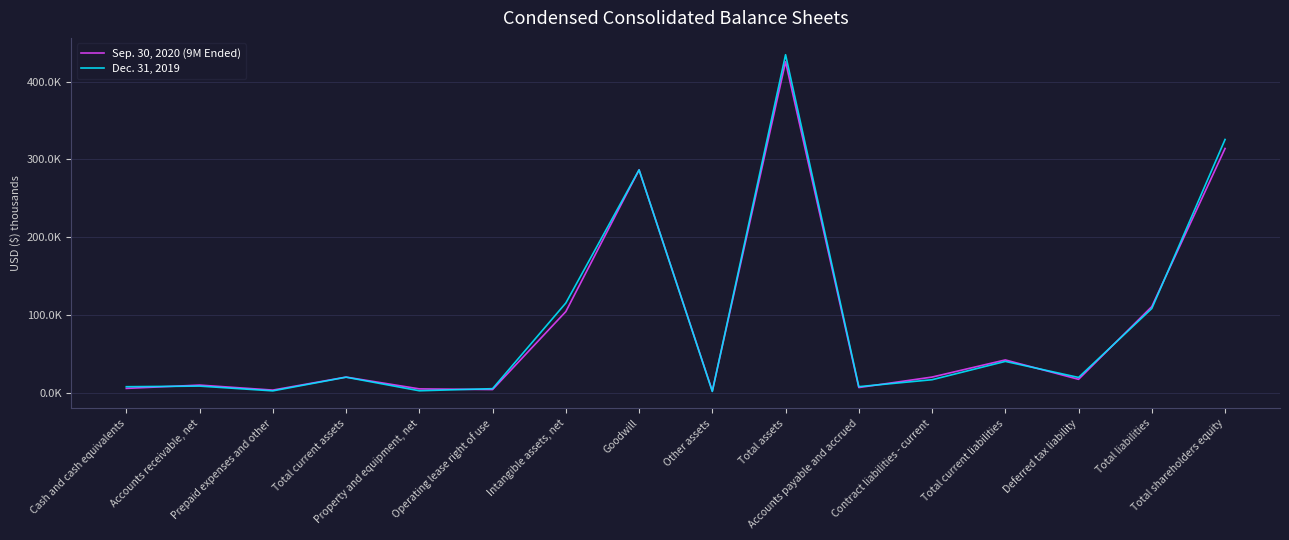

Rank the series at Total current assets from lowest to highest value.

Dec. 31, 2019, Sep. 30, 2020 (9M Ended)